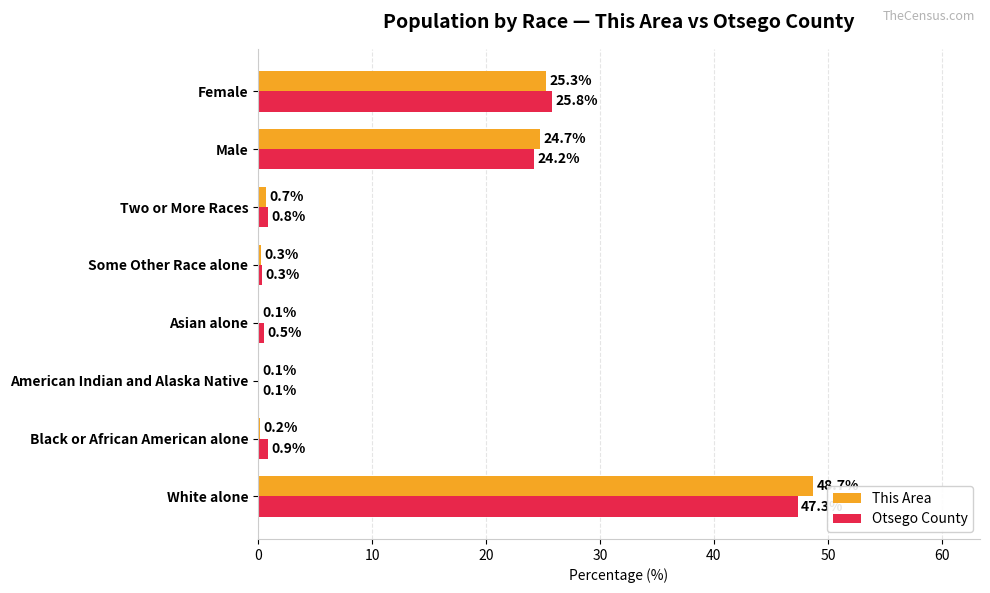

Between White alone and Female, which series saw the biggest shift?

This Area